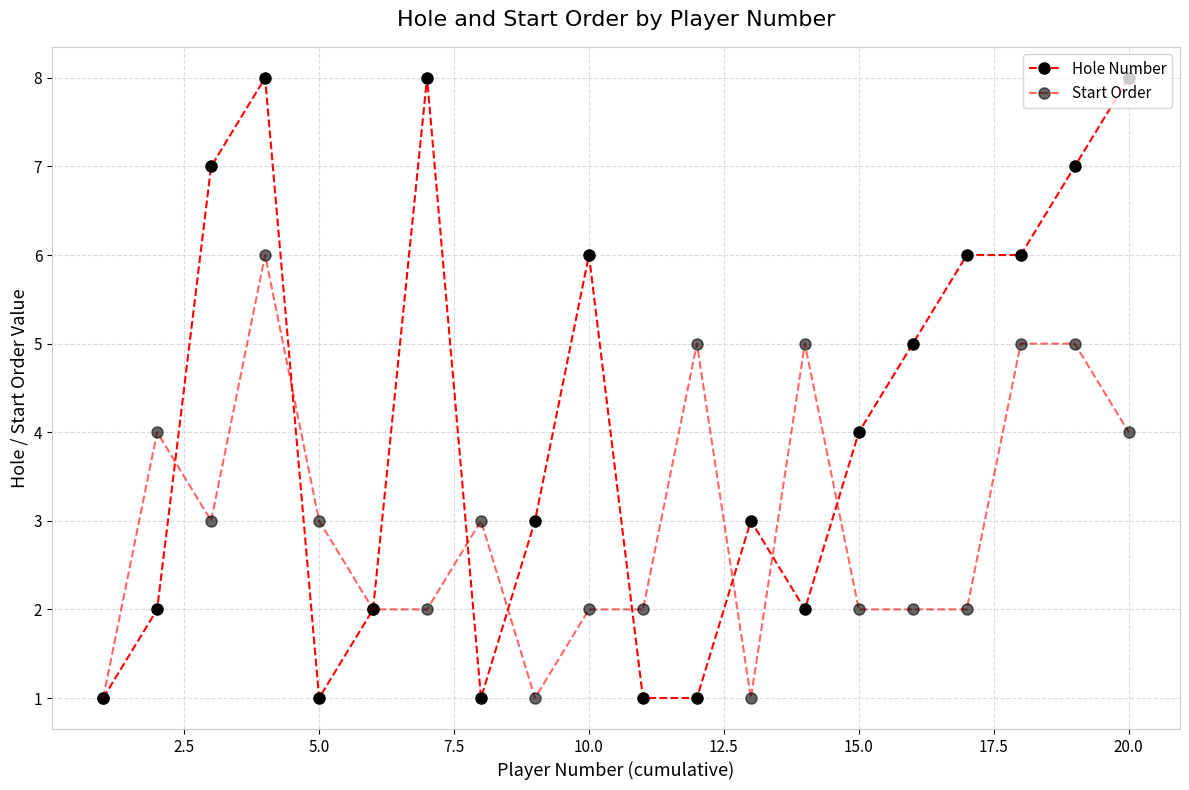

Reading left to right, what are all the values shown in this chart?

Hole Number: 1	2	7	8	1	2	8	1	3	6	1	1	3	2	4	5	6	6	7	8
Start Order: 1	4	3	6	3	2	2	3	1	2	2	5	1	5	2	2	2	5	5	4